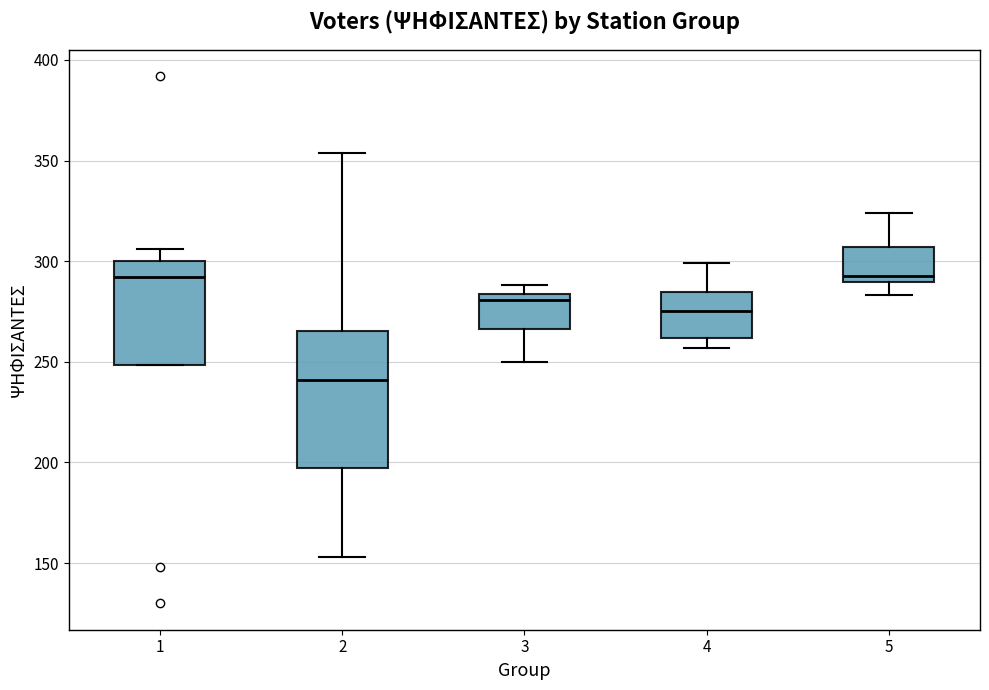

Where is the lower edge of the box at x = 4 on the y-axis? The values are not printed on the chart, so give them approximately, as read against the axis.

260